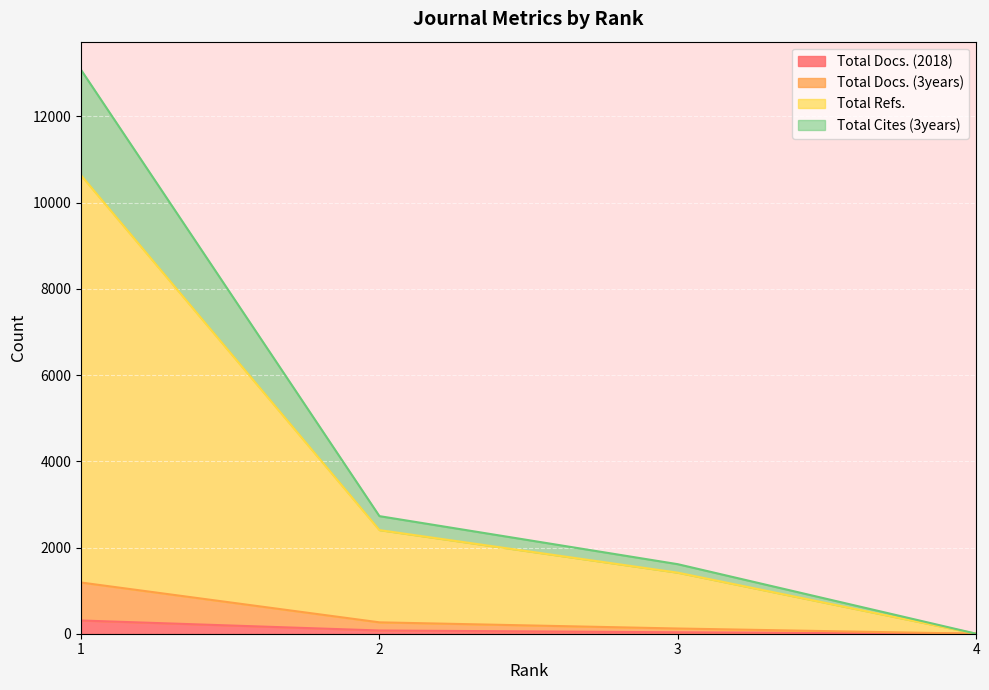

What are all the series names shown in the legend?

Total Docs. (2018), Total Docs. (3years), Total Refs., Total Cites (3years)